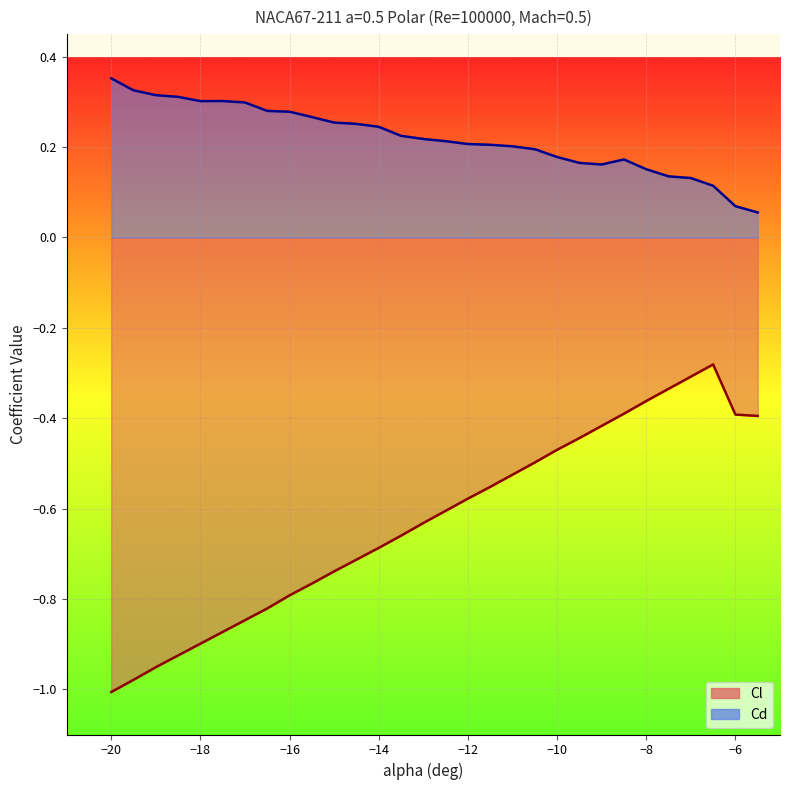

How many interior local peaks does the Cd series have?

2